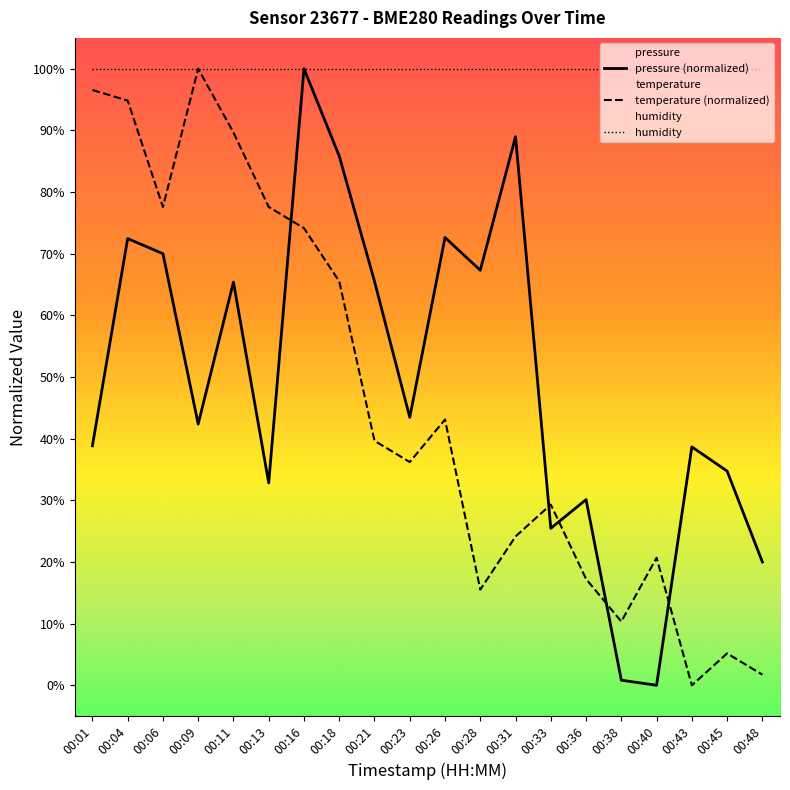

Is the value of temperature at 00:45 greater than the value of pressure at 00:28?

No